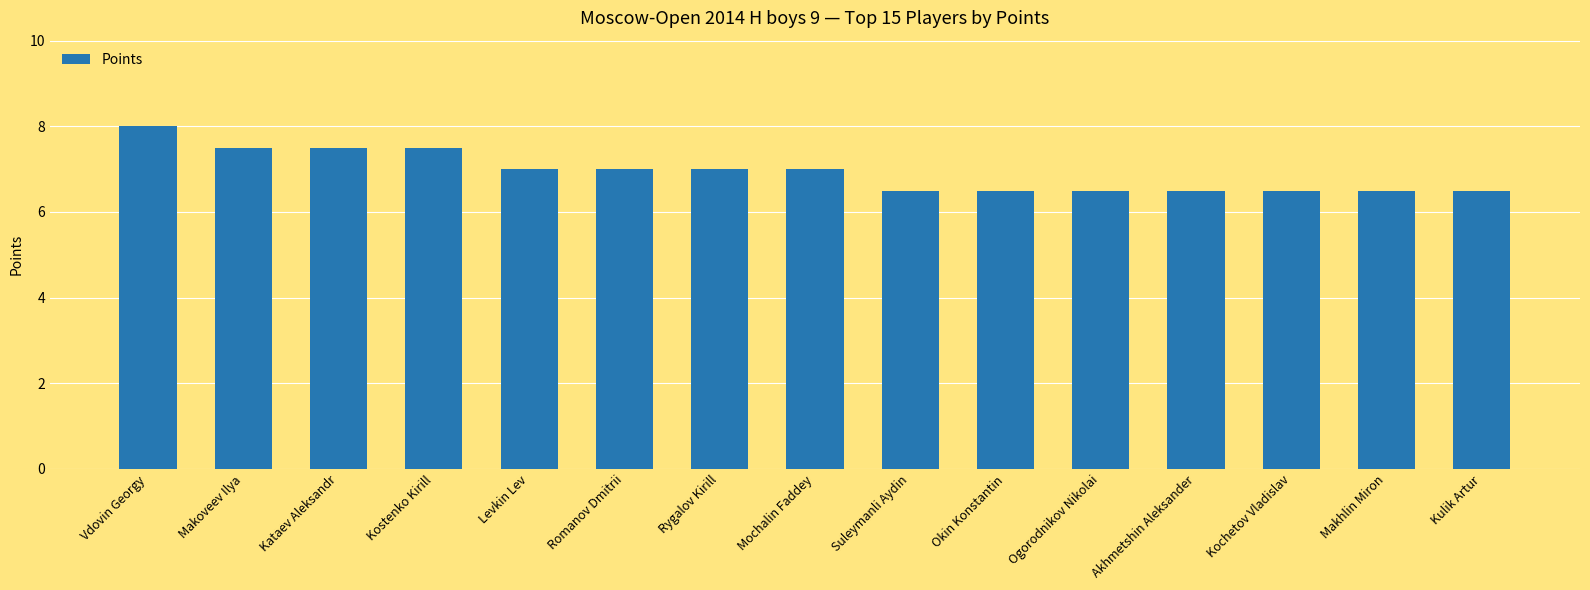

What is the sum of all values?

104.0